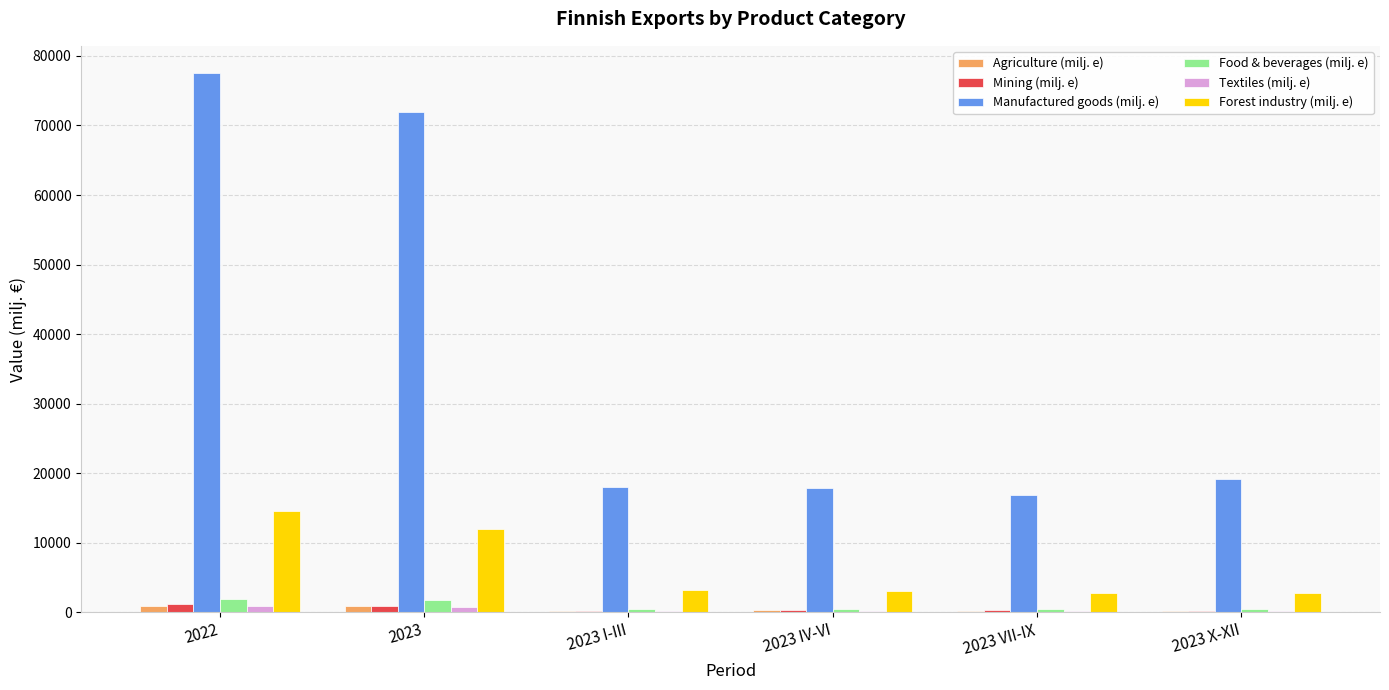

How many distinct data groups are displayed?

6